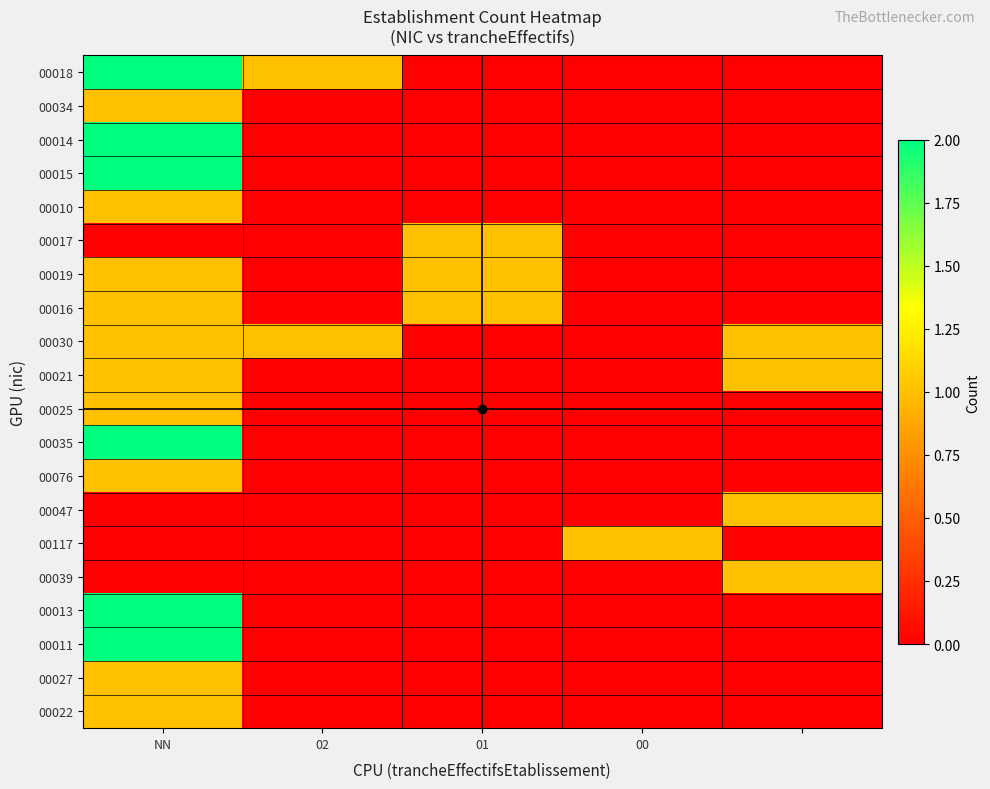

Reading right to left, extract all data points from this chart.

00018: 0	0	0	1	2
00034: 0	0	0	0	1
00014: 0	0	0	0	2
00015: 0	0	0	0	2
00010: 0	0	0	0	1
00017: 0	0	1	0	0
00019: 0	0	1	0	1
00016: 0	0	1	0	1
00030: 1	0	0	1	1
00021: 1	0	0	0	1
00025: 0	0	0	0	1
00035: 0	0	0	0	2
00076: 0	0	0	0	1
00047: 1	0	0	0	0
00117: 0	1	0	0	0
00039: 1	0	0	0	0
00013: 0	0	0	0	2
00011: 0	0	0	0	2
00027: 0	0	0	0	1
00022: 0	0	0	0	1